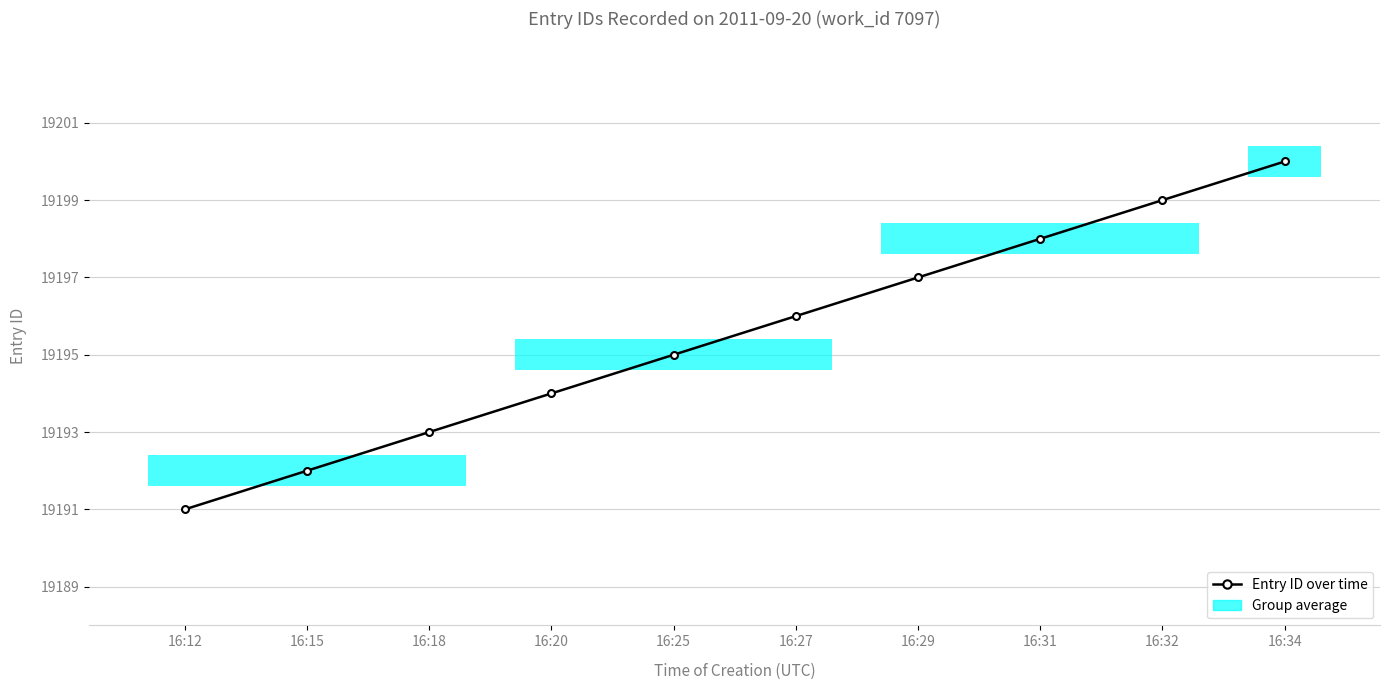

How many data points are above 19196?

4